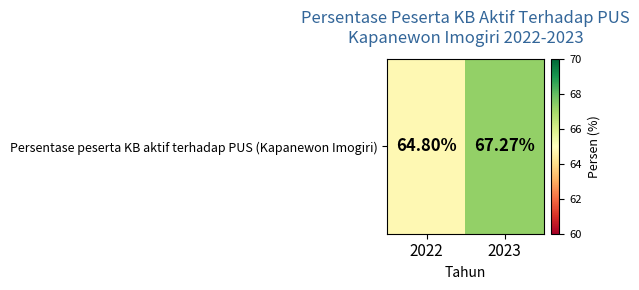

What is the difference between the maximum and minimum values?

2.5